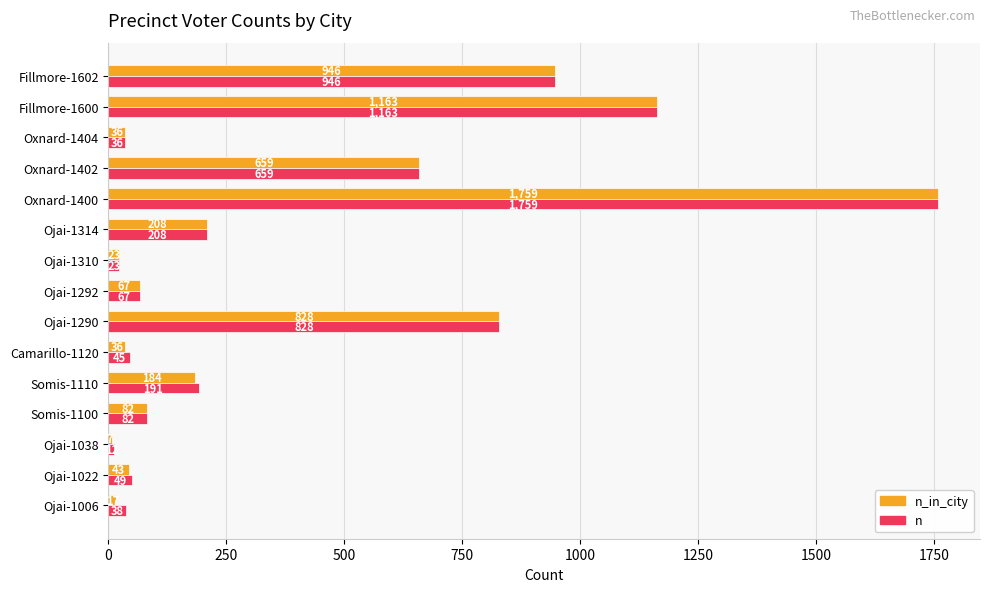

Which category has the lowest value in the n series?

Ojai-1038